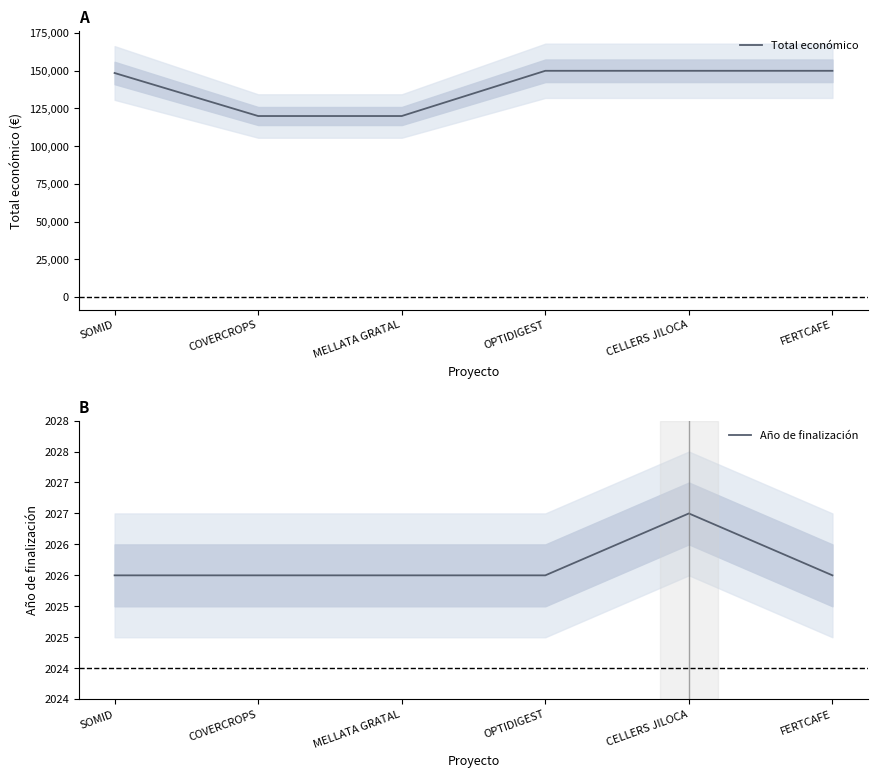

Does the chart have visible grid lines?

No